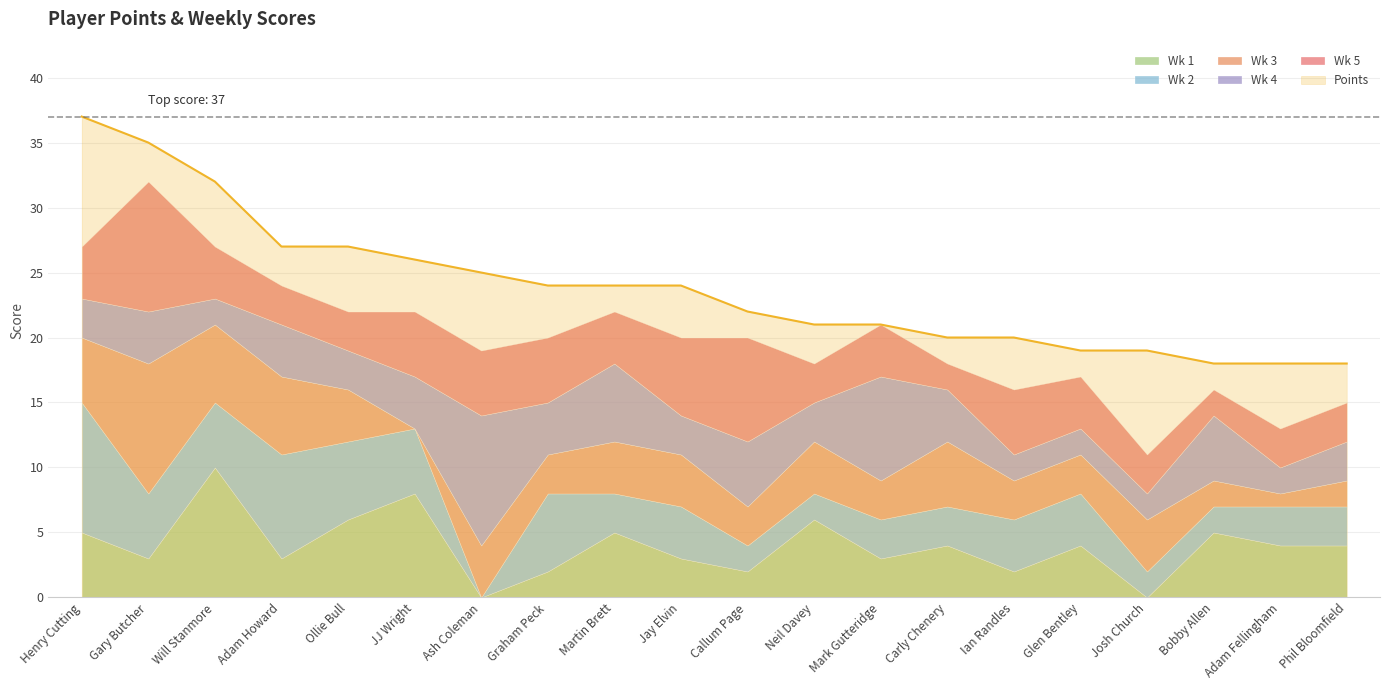

What is the label of the 6th point from the right?

Ian Randles